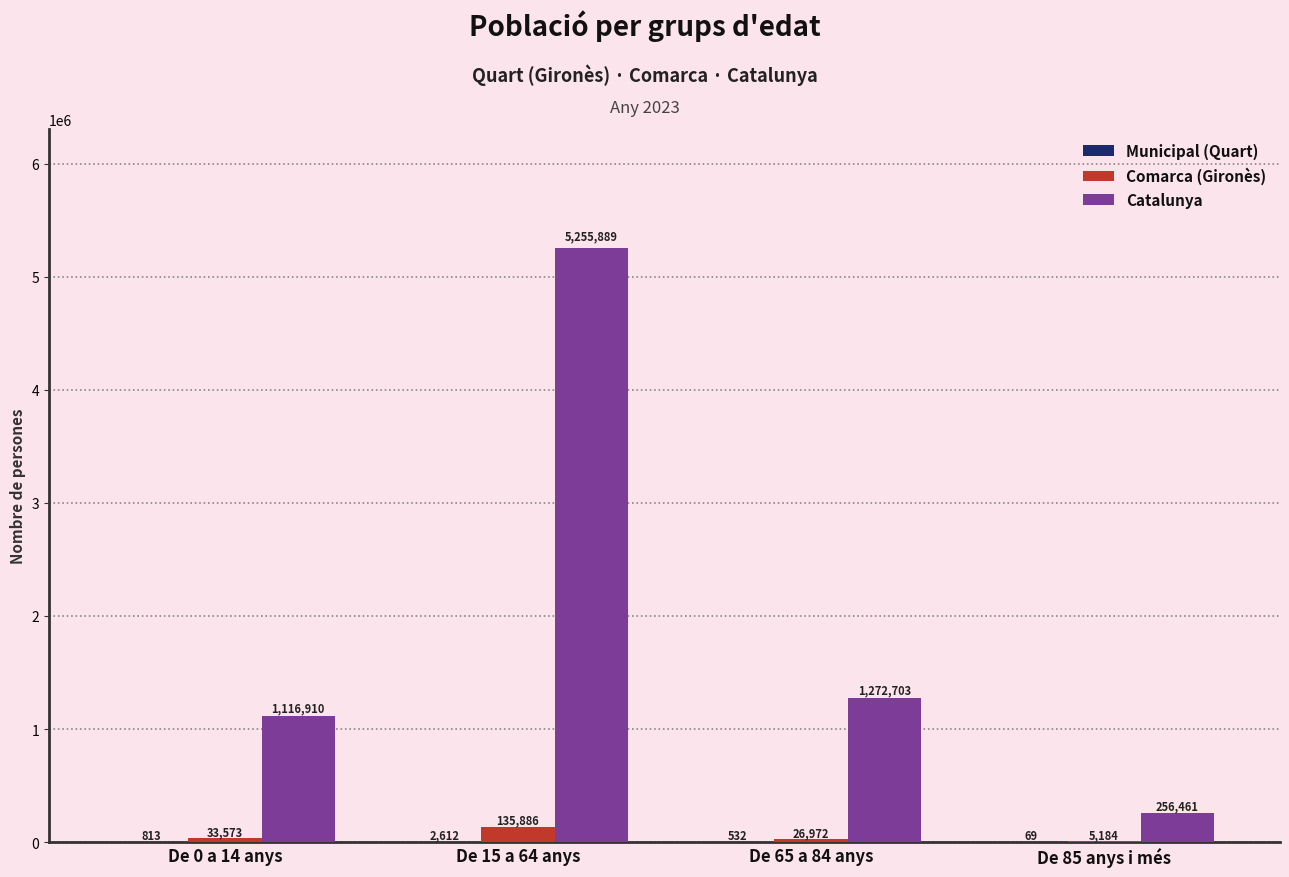

What is the sum of all Comarca (Gironès) values?

201615